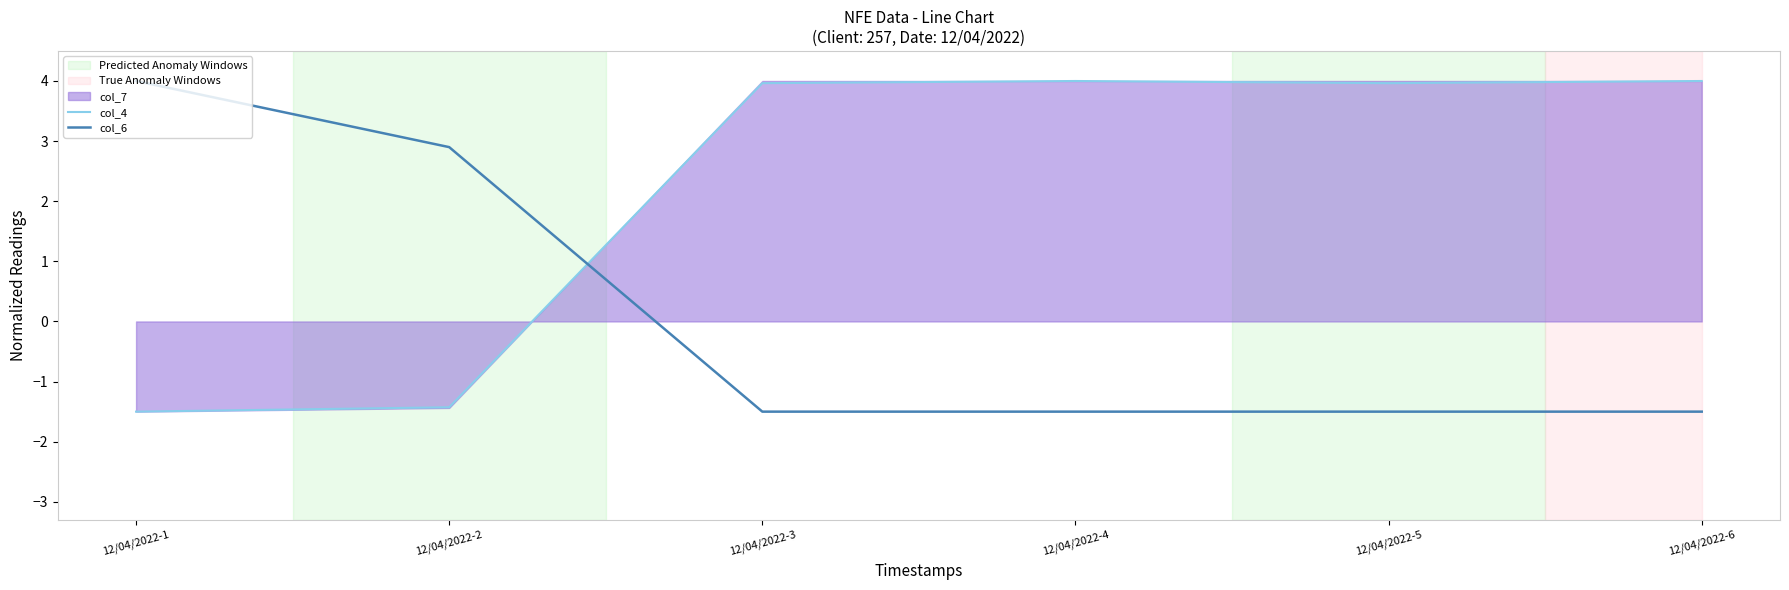

What is the spread (max minus min) of values at 12/04/2022-4?

5.5